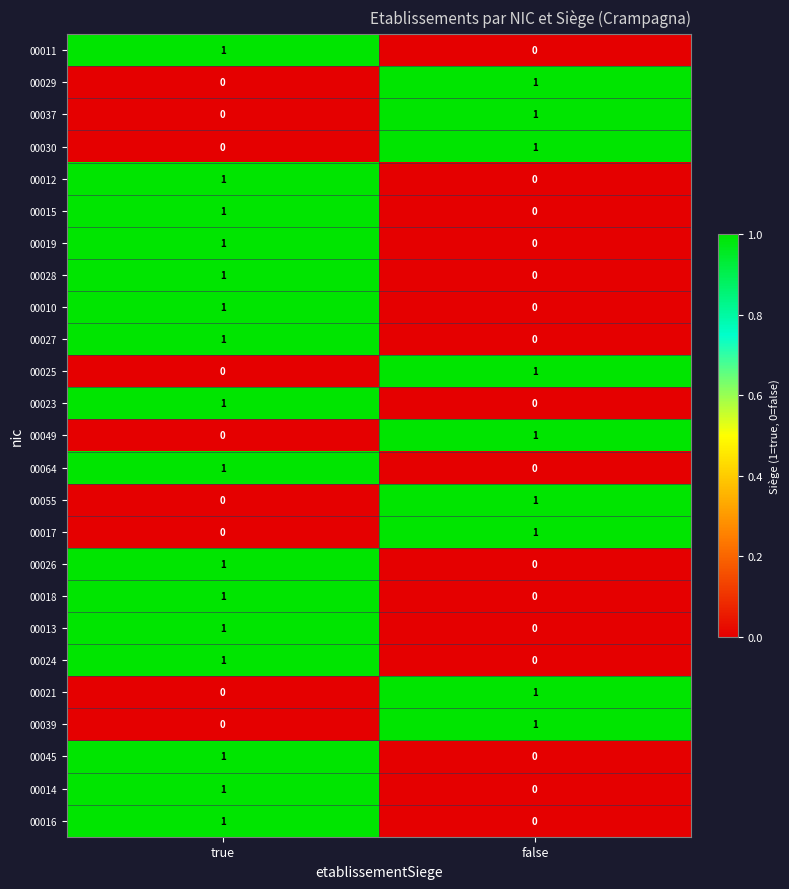

The value of 00012 at true is 1. True or false?

True